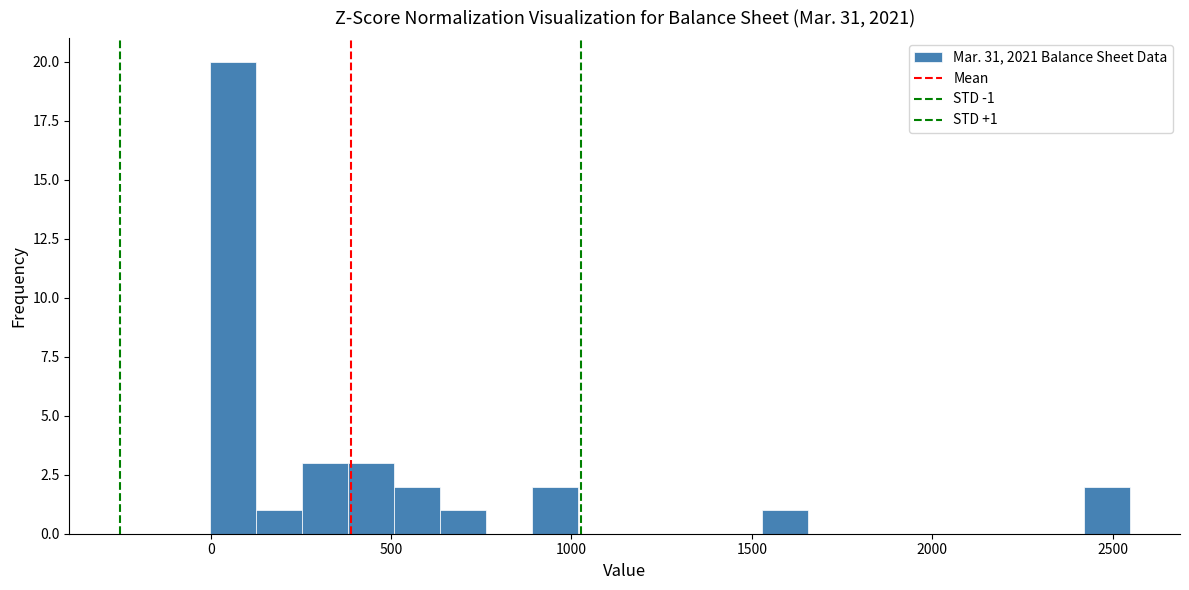

Read against the x-axis, roughly where is the centre of the tallest bar?

50